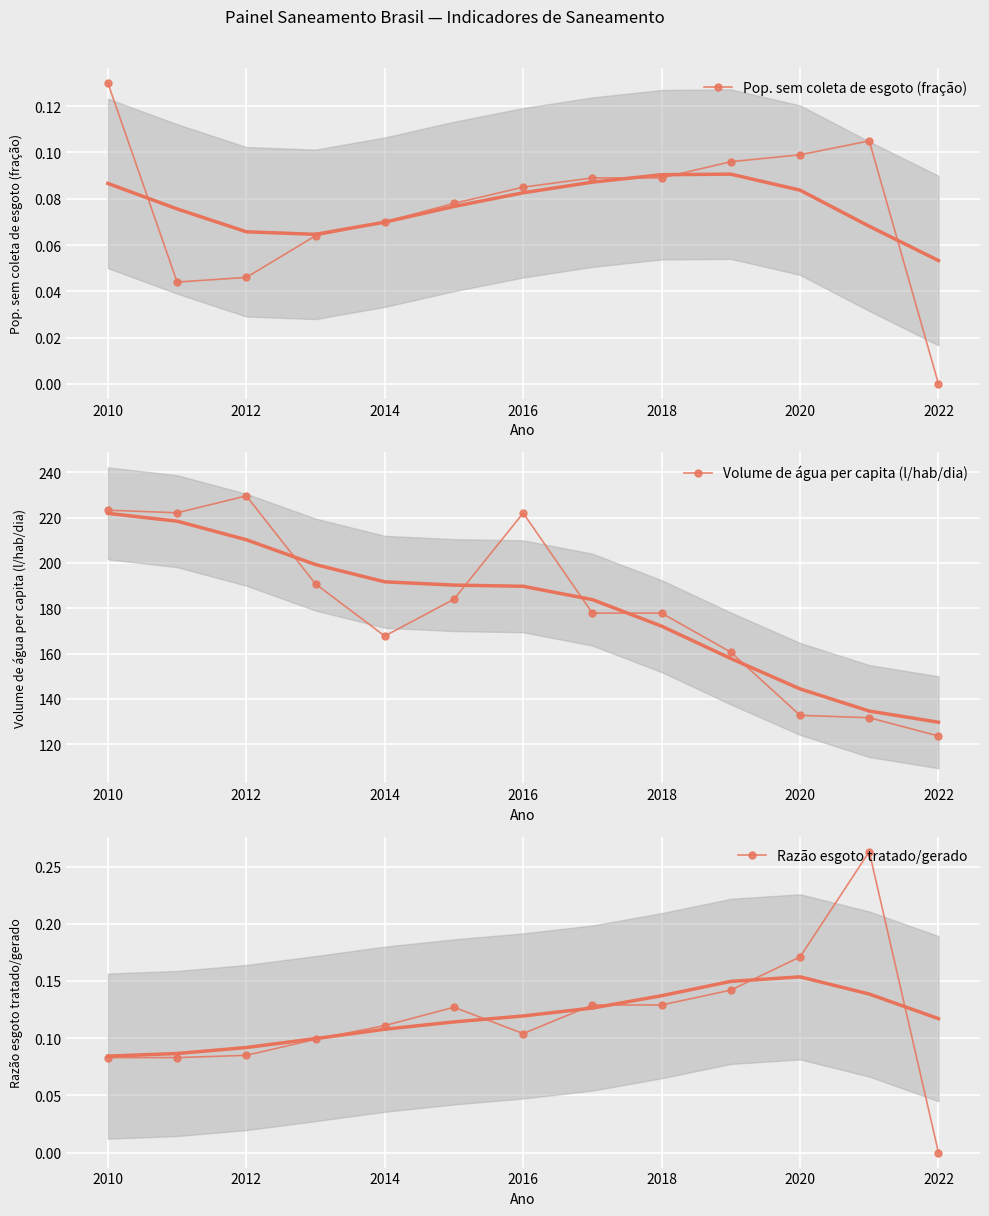

Which series has the widest spread of values?

Volume de água per capita (l/hab/dia)